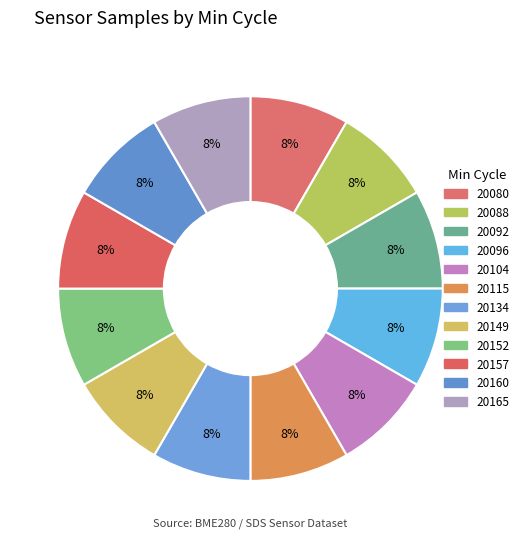

How many slices are in this pie chart?

12